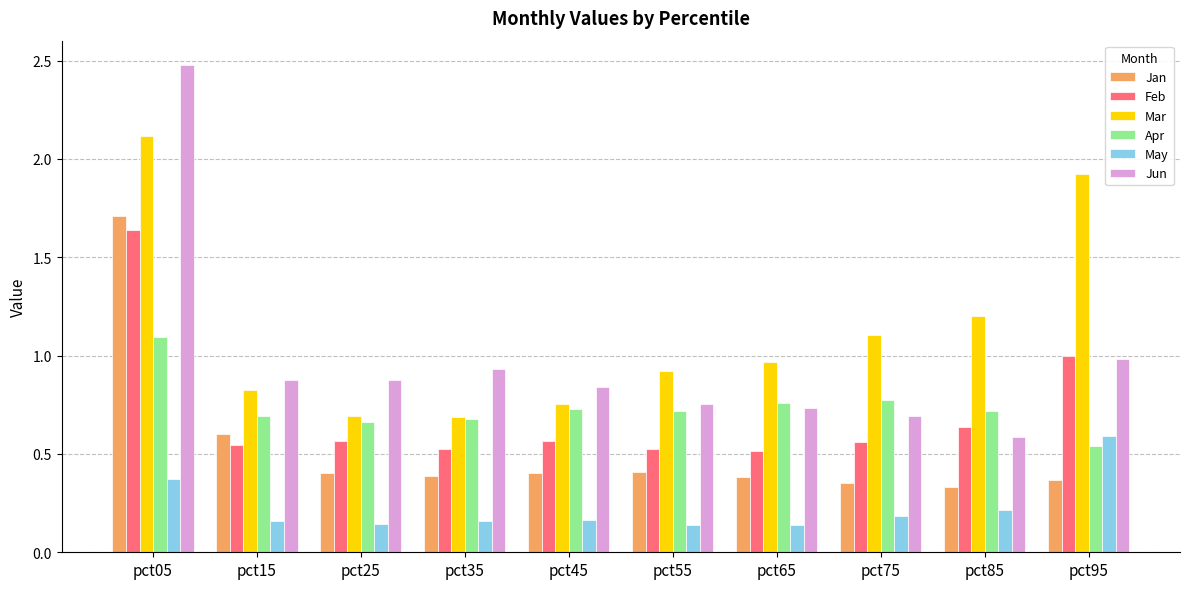

The Jun series shows 0.6 at pct85. True or false?

True